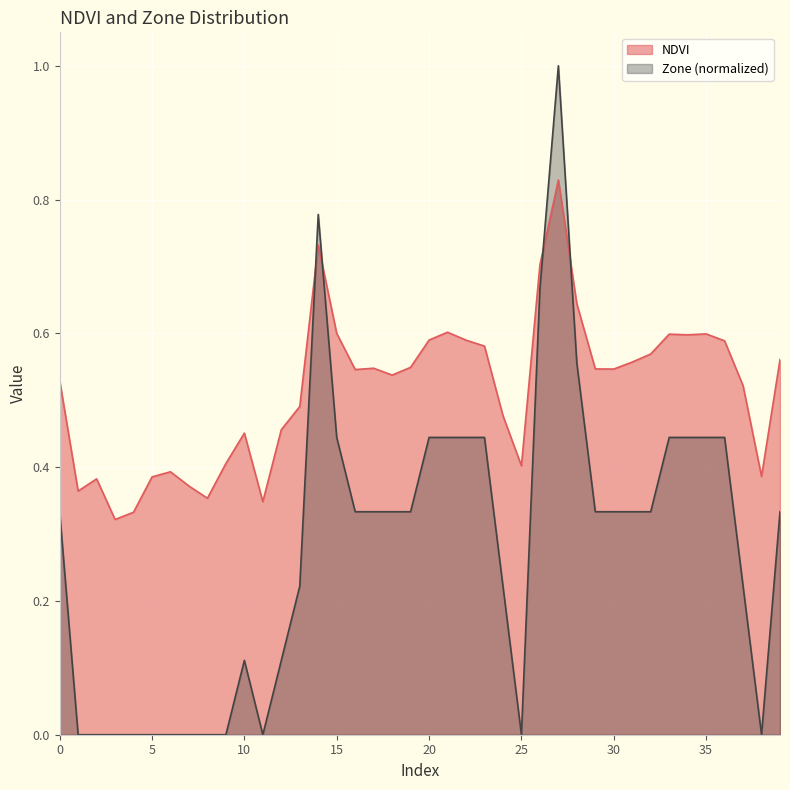

The value of Zone at 34 is 0.4. True or false?

True